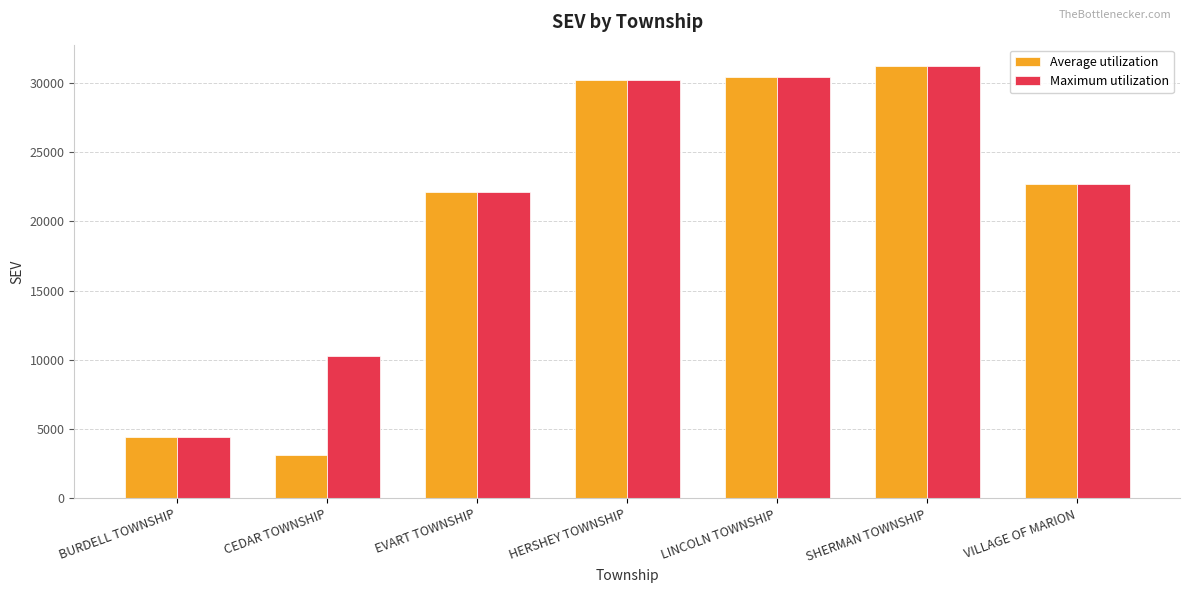

What is the total value across all series at EVART TOWNSHIP?

44200